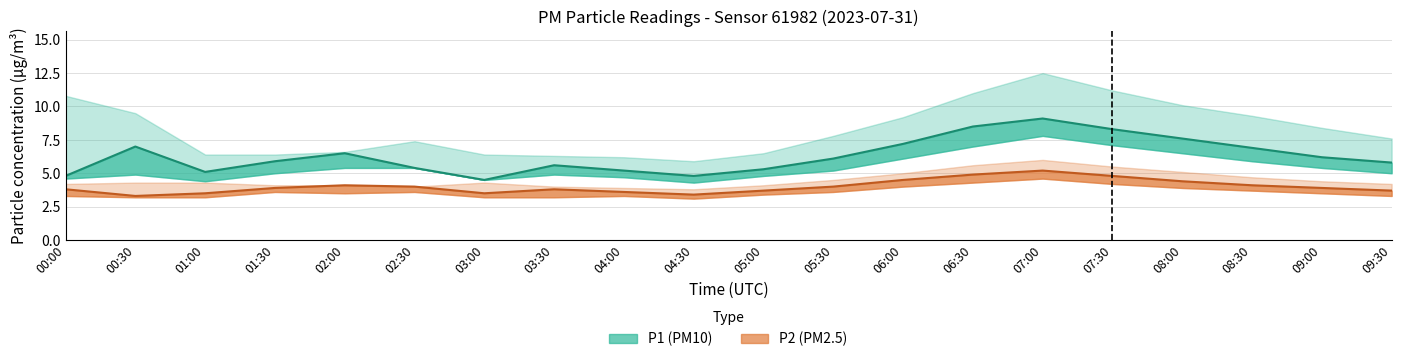

How many values in the P1 series exceed 6?

10